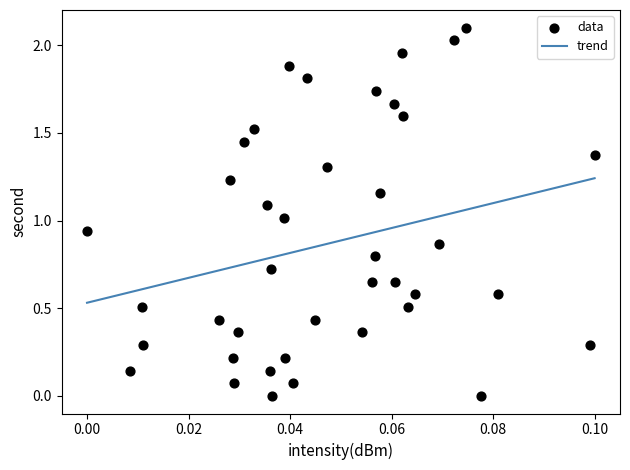

What is the range of Y values (max minus min)?

2.1